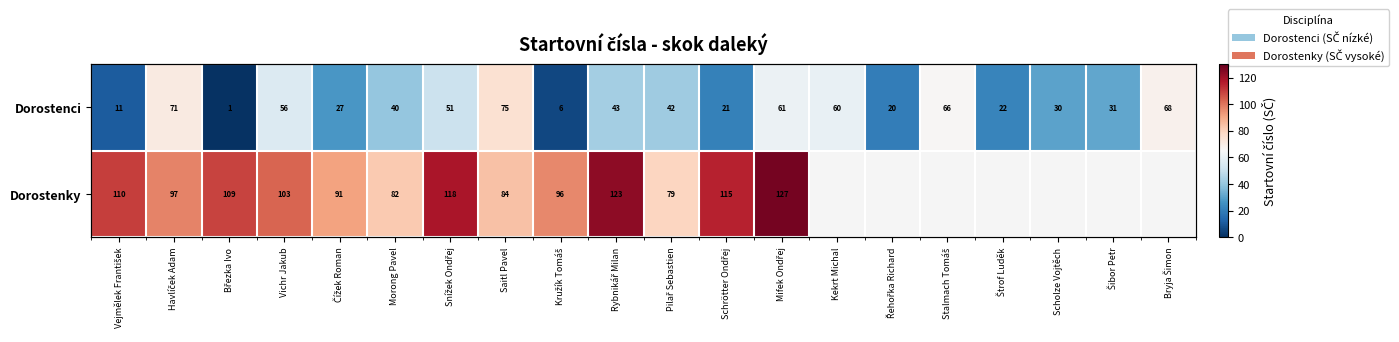

How many positive values does the Dorostenky series have?

13